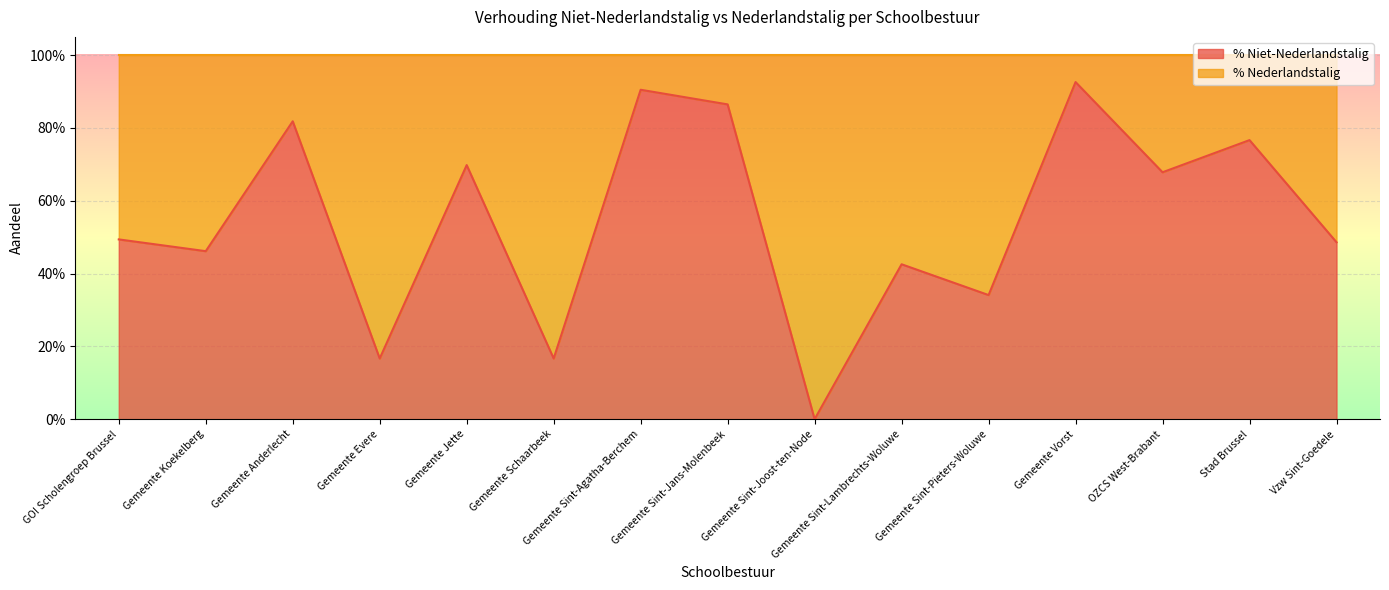

True or false: there are more than 1 points higher than both neighbors.

True